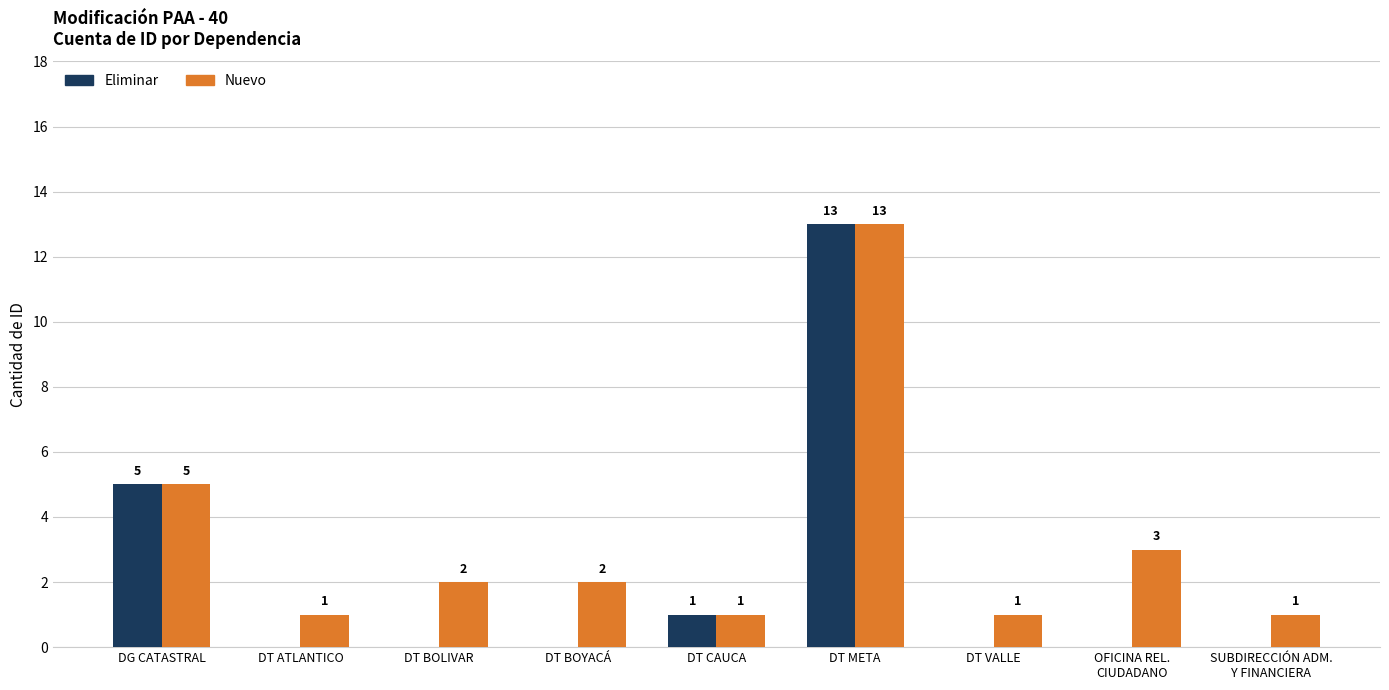

At which label is Eliminar closest to 6?

DG CATASTRAL